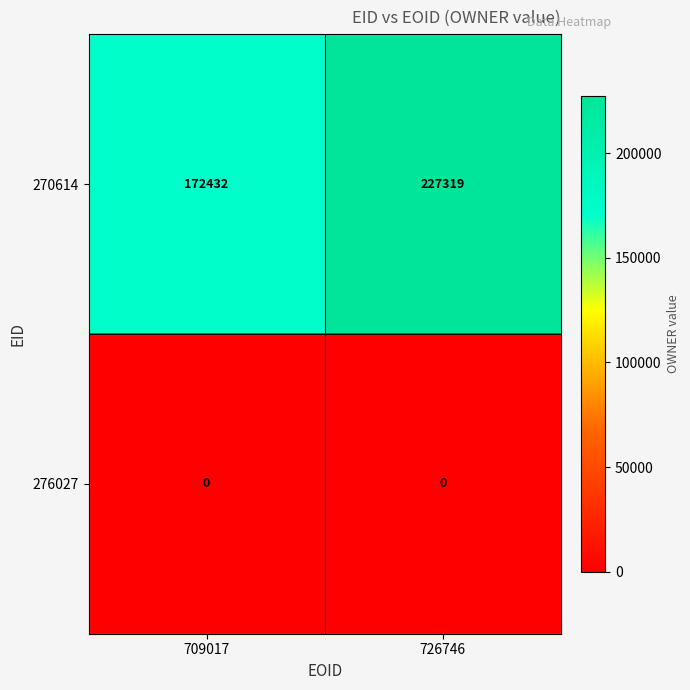

What is the total value across all series at 726746?

227319